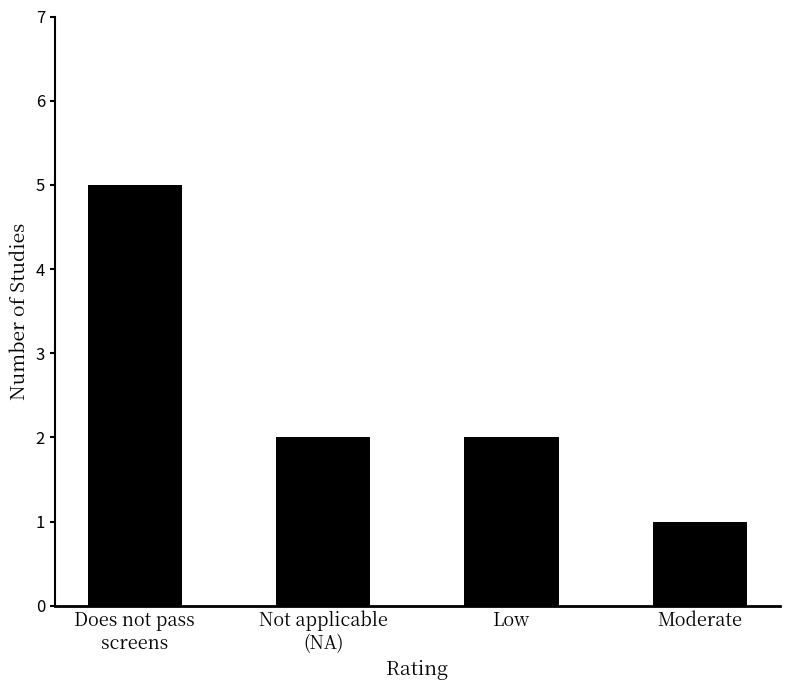

The value at Does not pass
screens is 7. True or false?

False